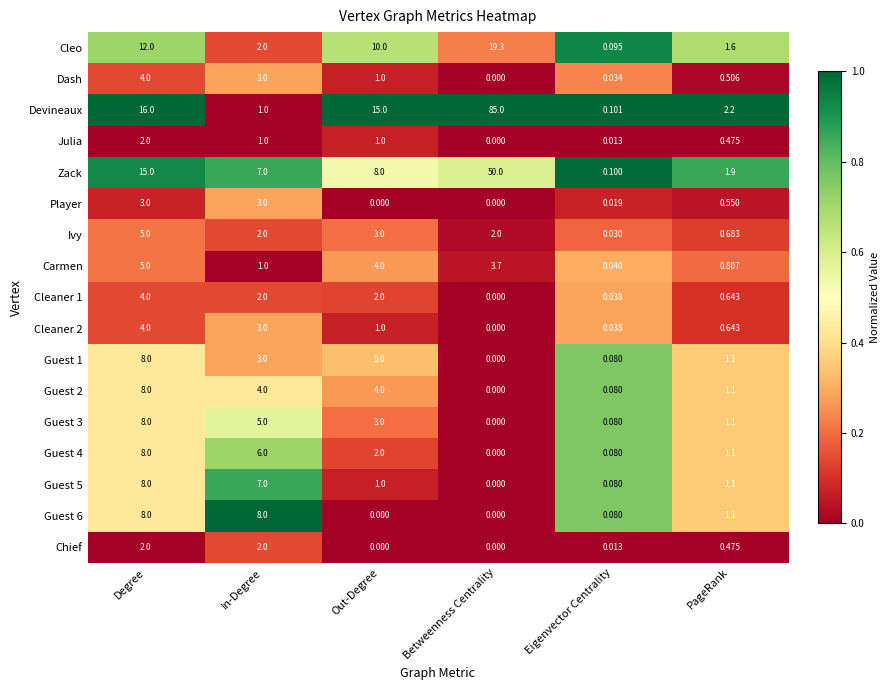

Which series has the largest range (max minus min)?

Devineaux